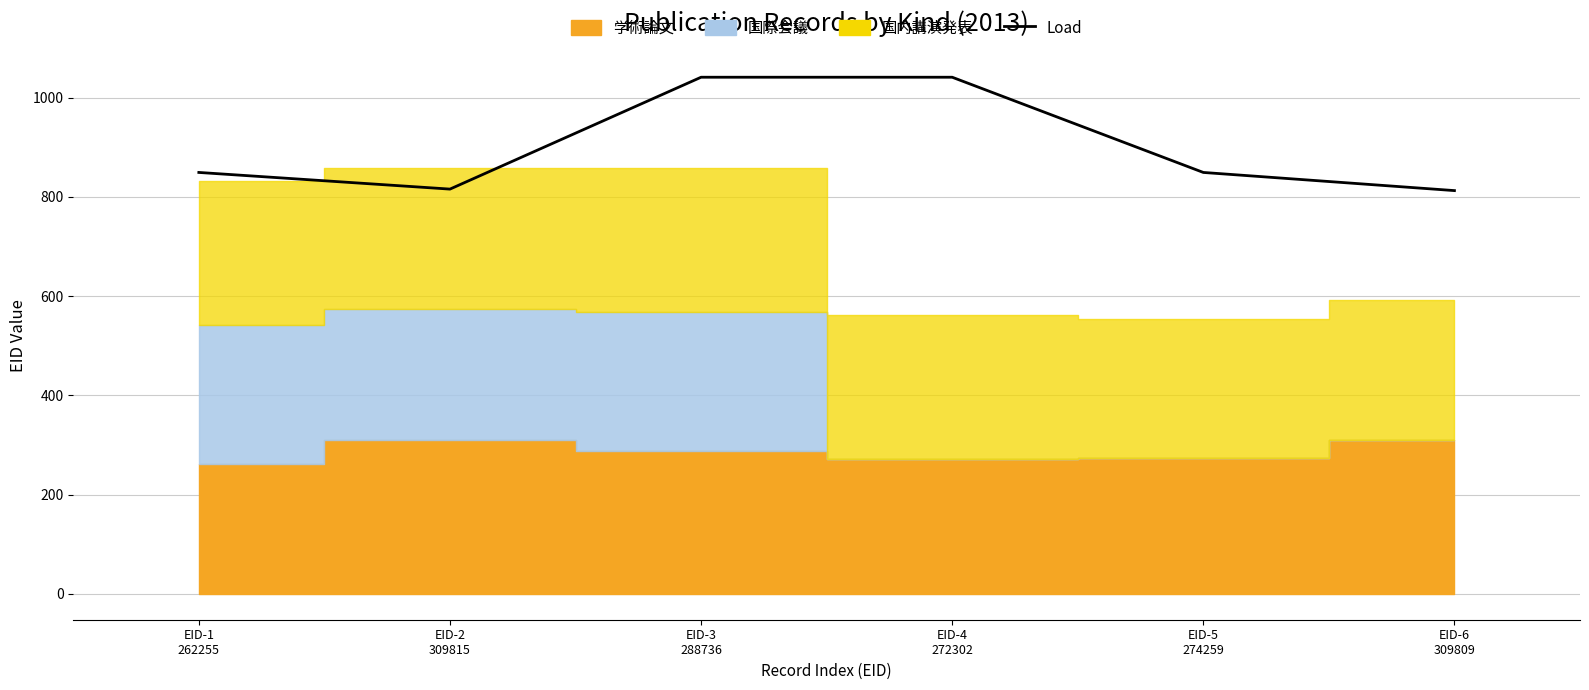

Is it true that the value at EID-1
262255 is 849.3?

True